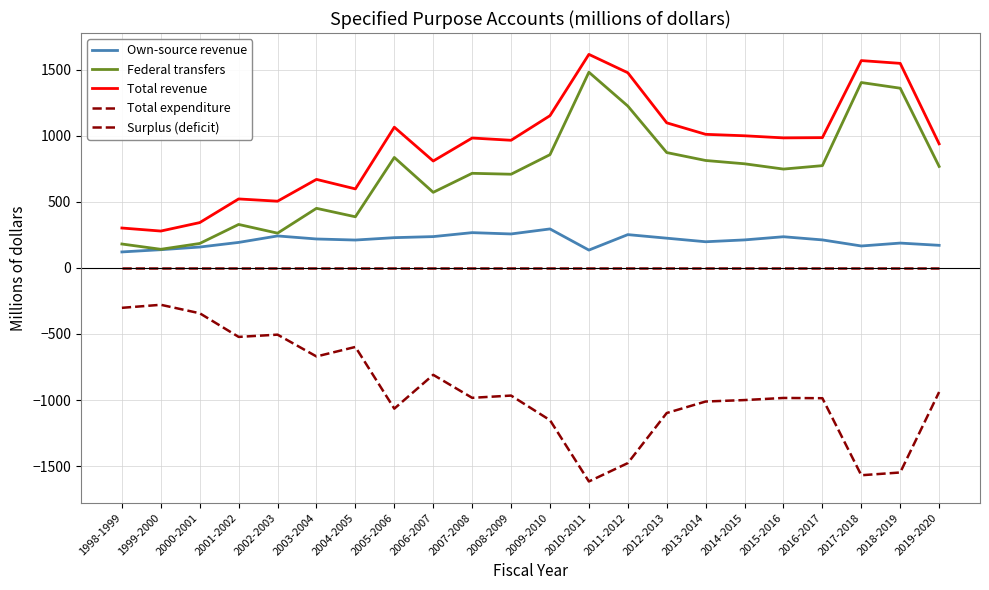

Is this an area chart (filled region under the line)?

No